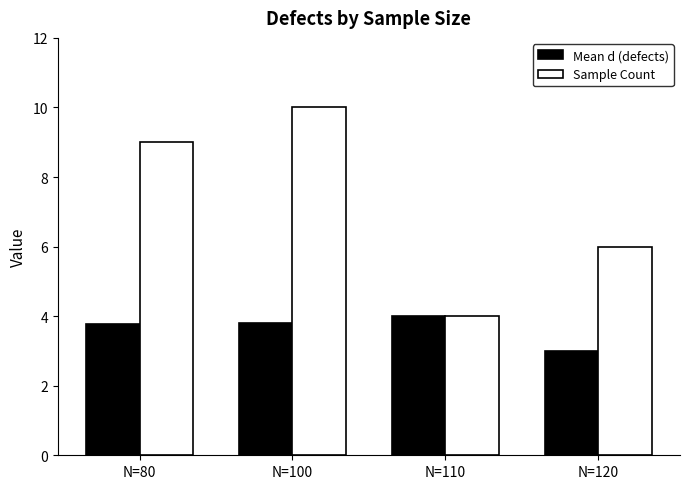

Rank the series by their maximum value, from highest to lowest.

Sample Count, Mean d (defects)